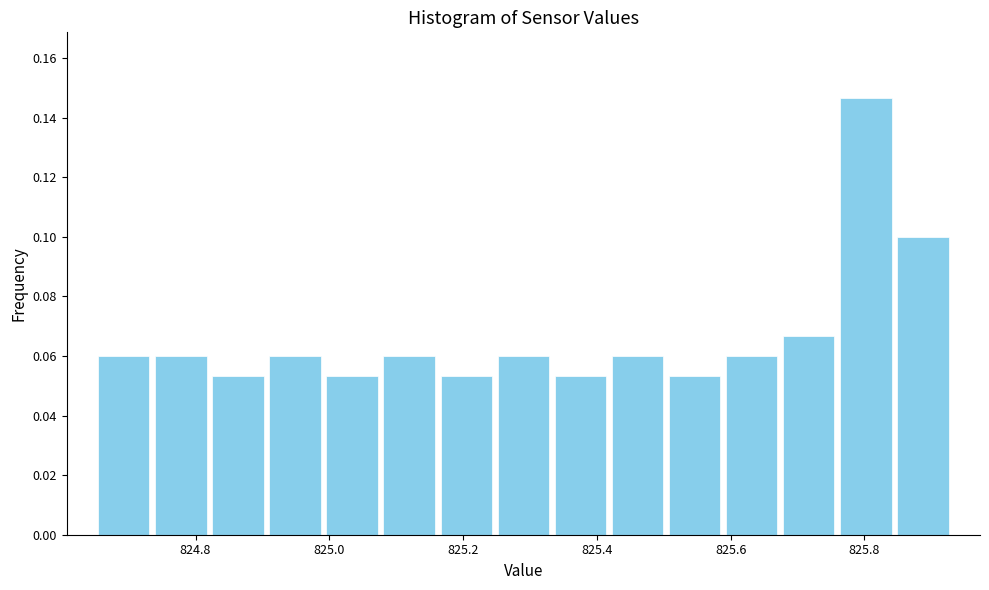

Reading left to right, transcribe this chart: for each bar, give the range it covers on the x-axis and its height. Neither the bar edges nor the heights are printed on the chart, so give them approximately, as read against the axes.

824.66 to 824.74: 0.060
824.74 to 824.82: 0.060
824.82 to 824.90: 0.054
824.90 to 825.00: 0.060
825.00 to 825.08: 0.054
825.08 to 825.16: 0.060
825.16 to 825.24: 0.054
825.24 to 825.34: 0.060
825.34 to 825.42: 0.054
825.42 to 825.50: 0.060
825.50 to 825.58: 0.054
825.58 to 825.68: 0.060
825.68 to 825.76: 0.066
825.76 to 825.84: 0.146
825.84 to 825.94: 0.100